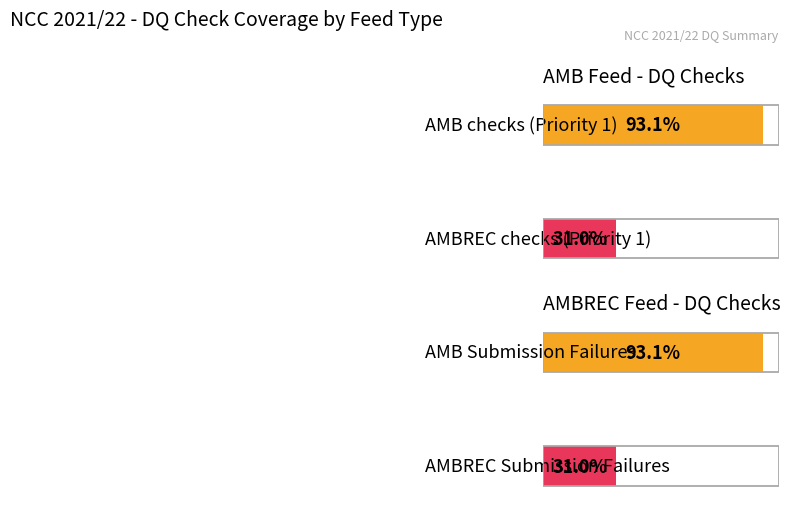

The value of AMBREC at 16 is 0. True or false?

False